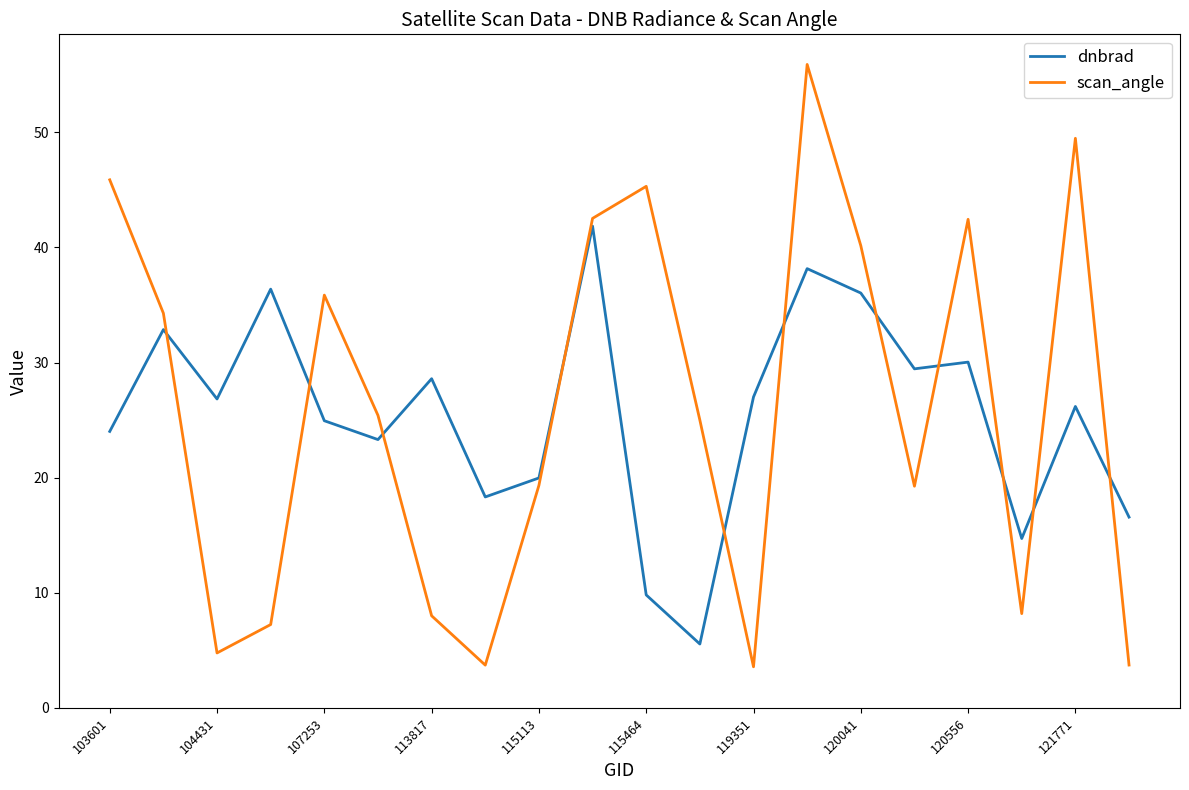

What is the minimum value for scan_angle?

3.6